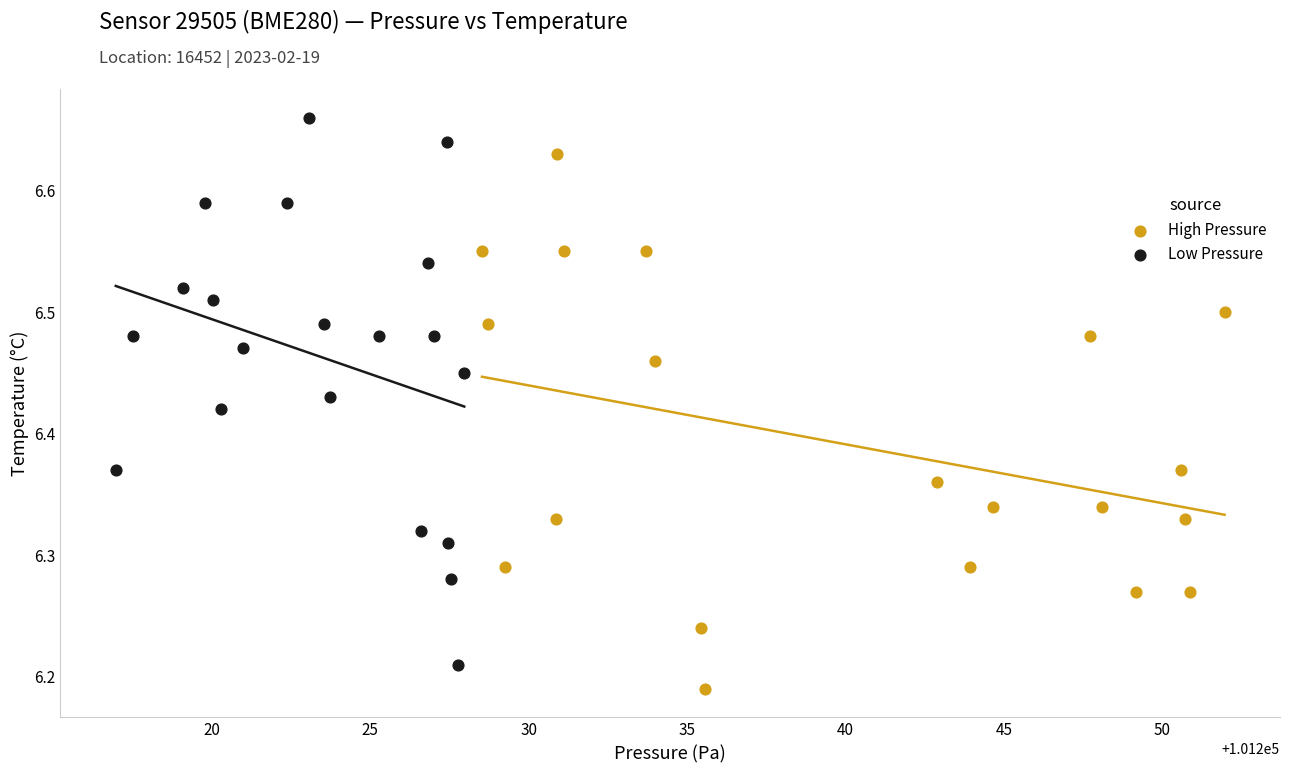

Which series reaches the maximum Y coordinate?

Low Pressure